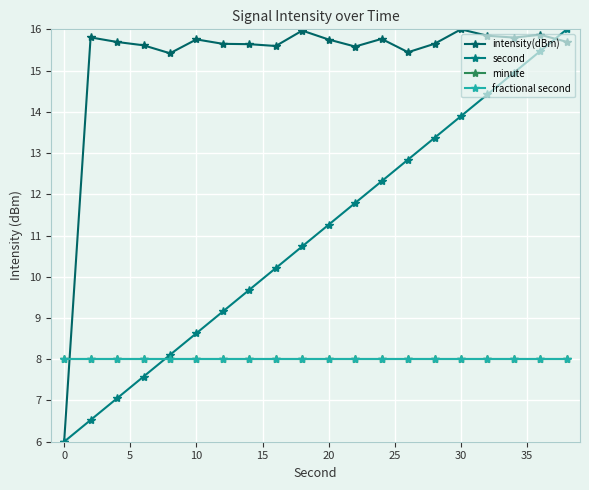

Is this an area chart (filled region under the line)?

No